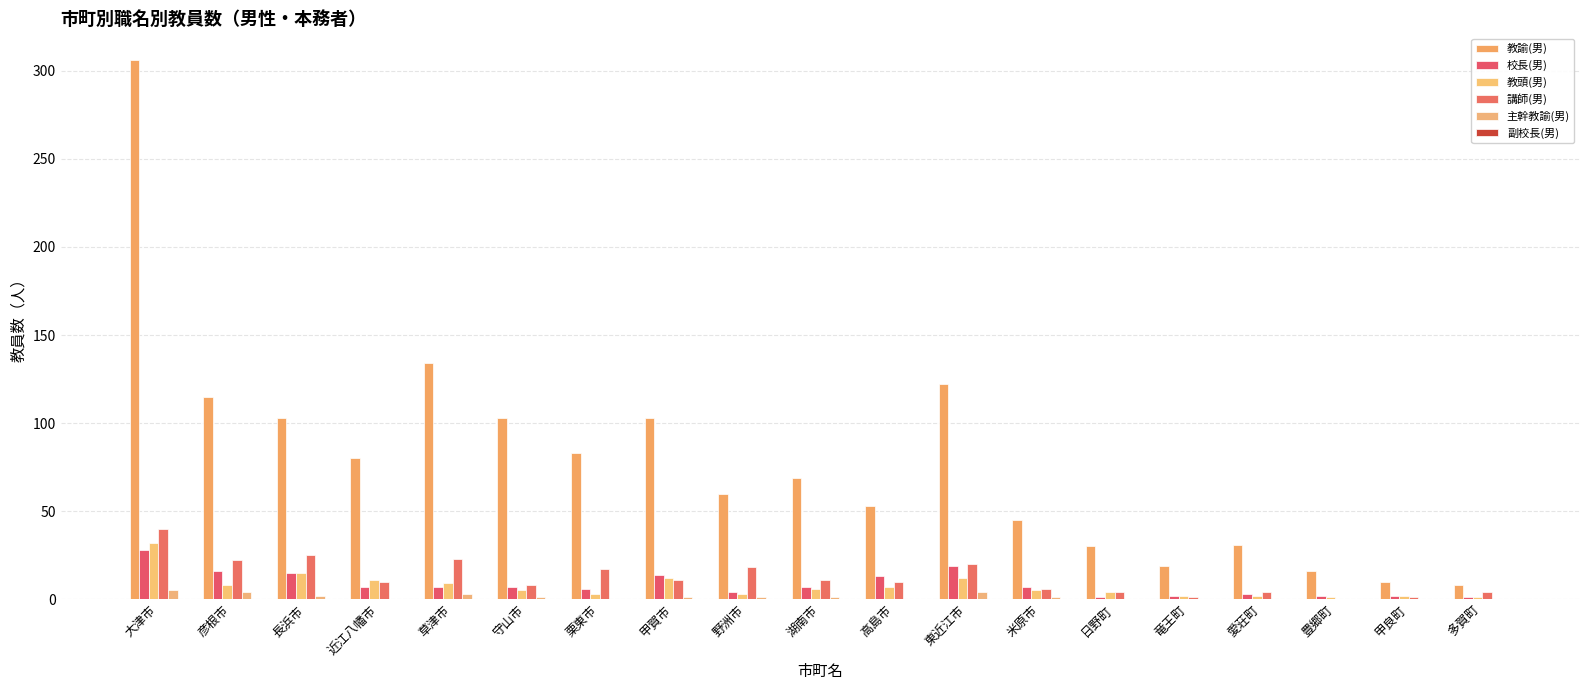

Which series has the widest spread of values?

教諭(男)